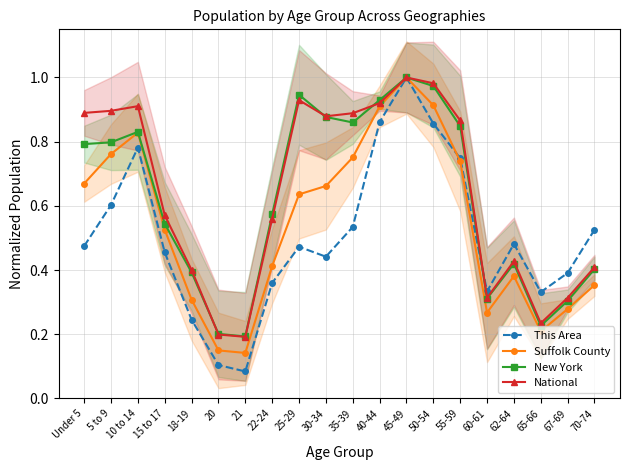

At which label is National closest to 0?

21